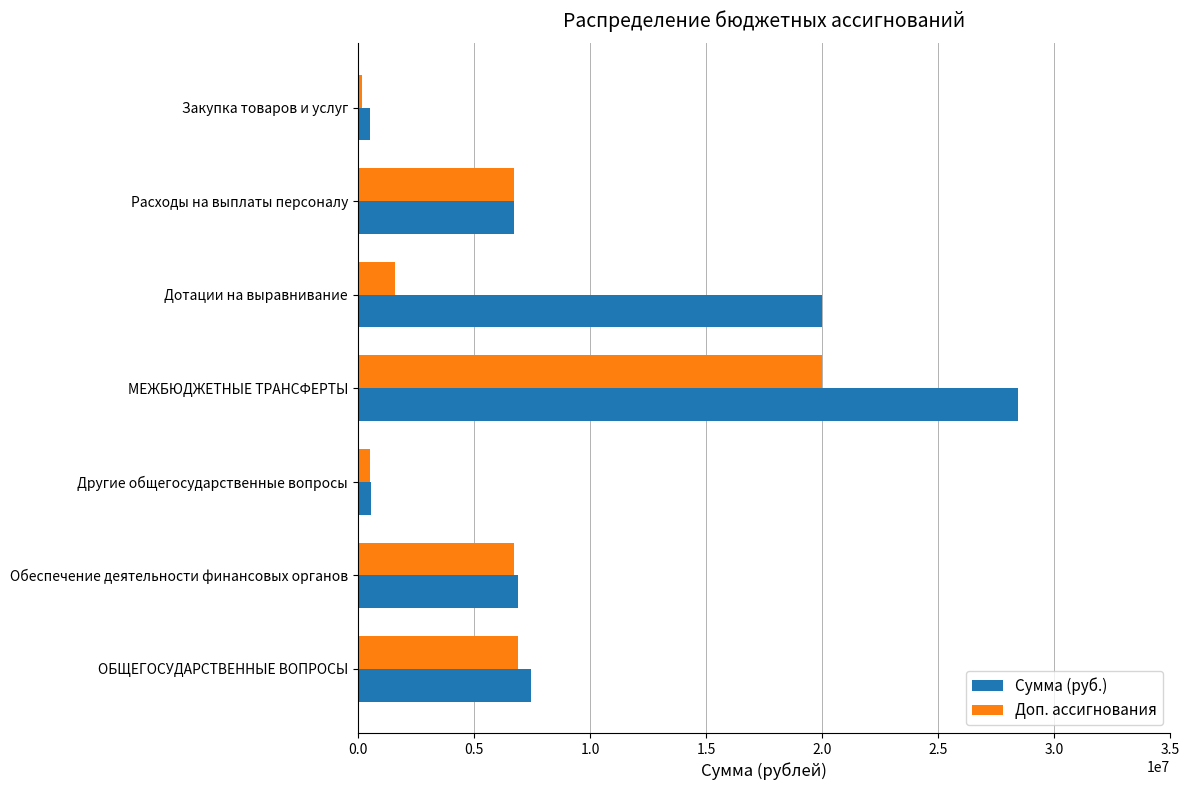

How many data points in Доп. ассигнования are less than 6726209?

3